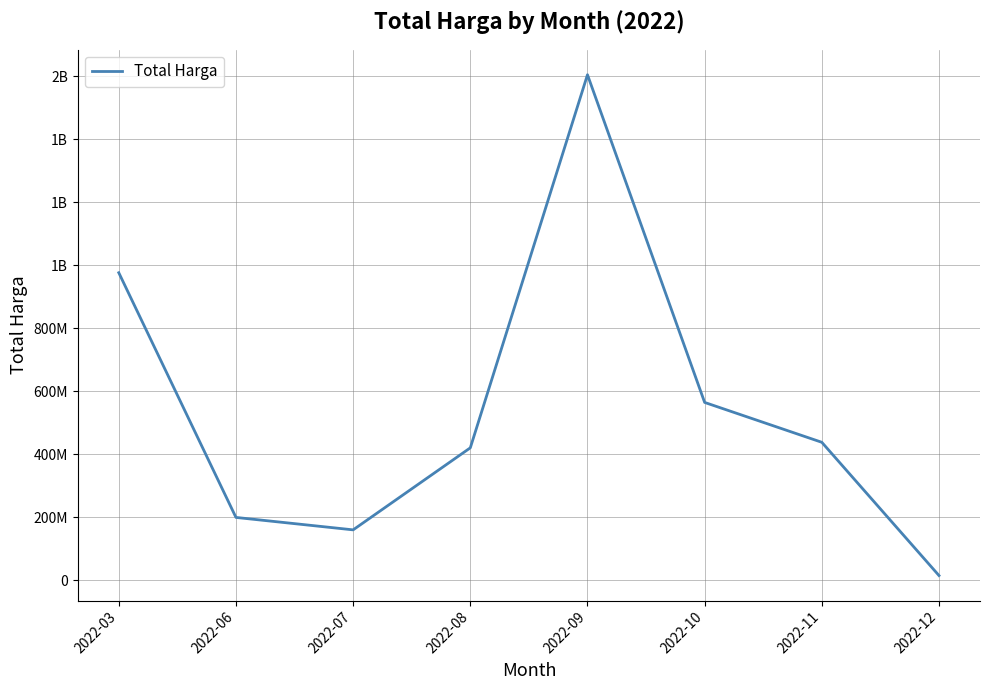

Reading left to right, what are all the values shown in this chart?

2022-03=975830025	2022-06=199200000	2022-07=159750000	2022-08=420075000	2022-09=1604159000	2022-10=564171150	2022-11=437660000	2022-12=14750000